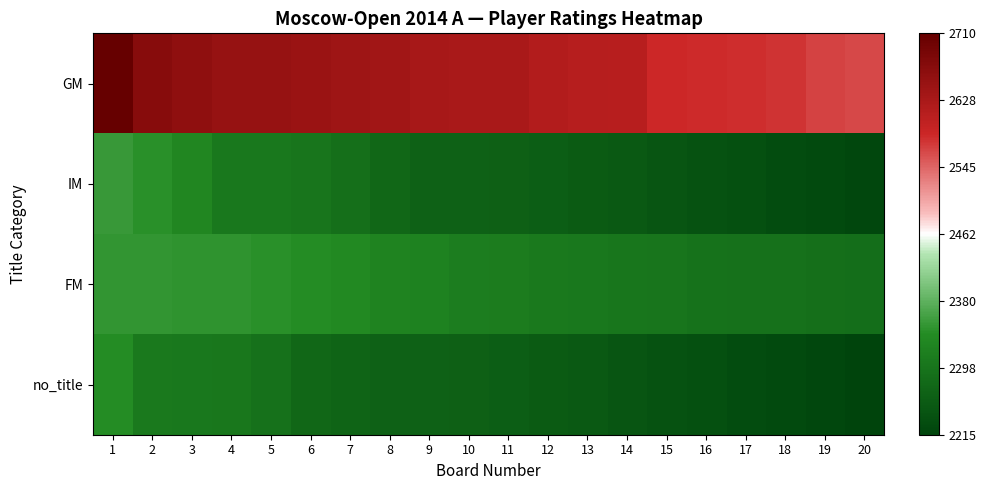

Rank the series at 16 from highest to lowest value.

GM, FM, IM, no_title